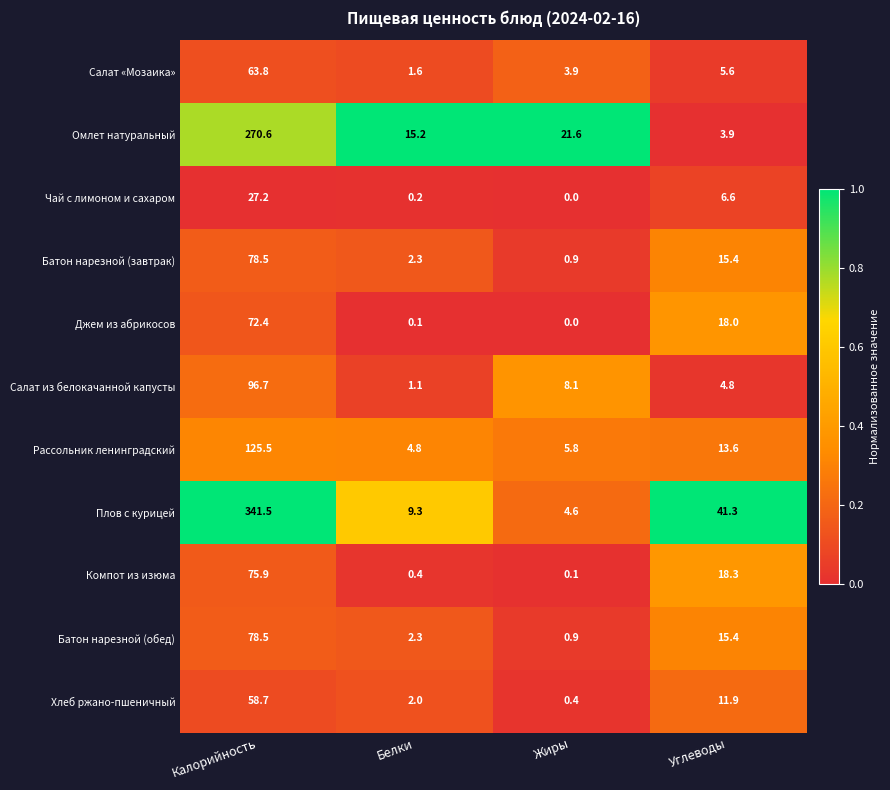

Which series changed the most between Калорийность and Углеводы?

Плов с курицей